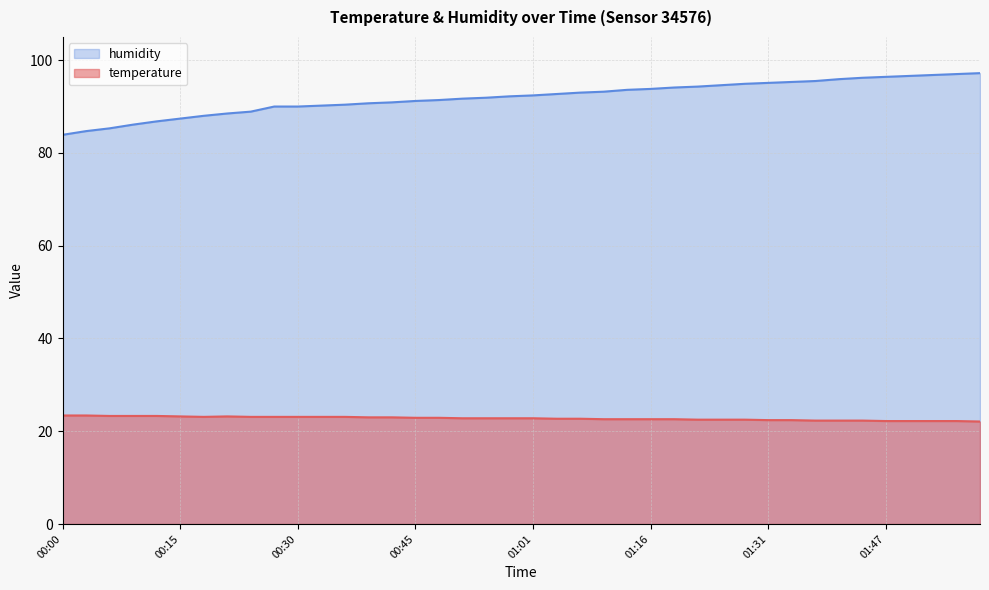

What is the sum of all humidity values?

3678.8